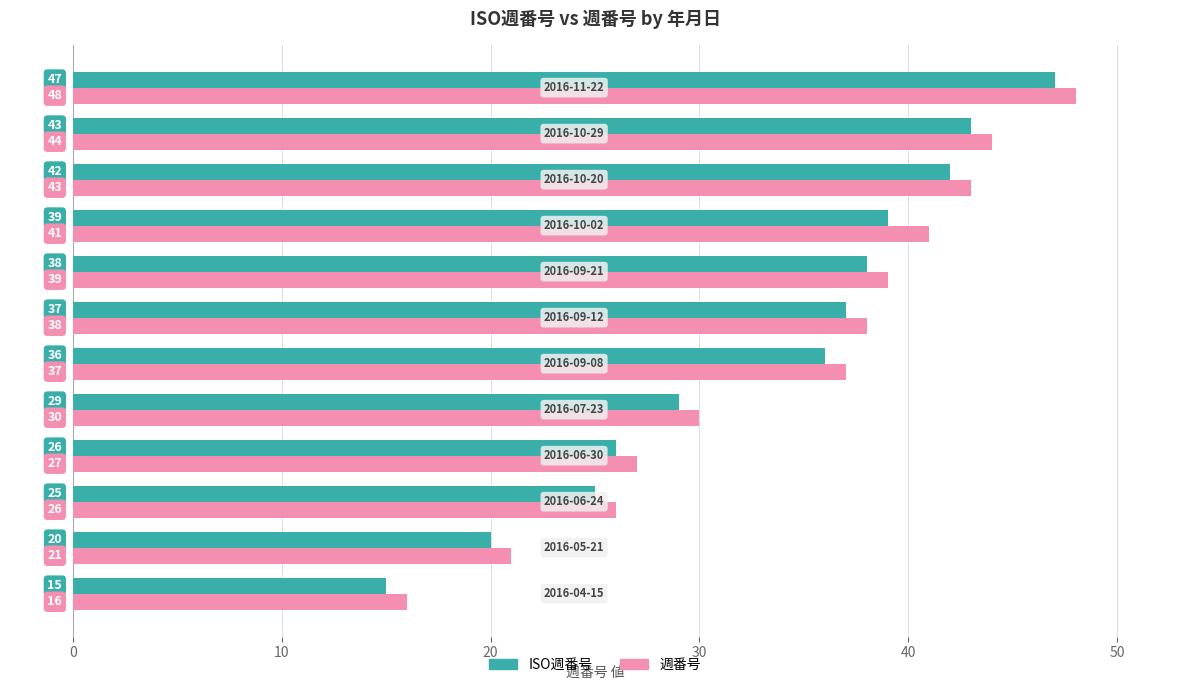

Which series has the largest total across all categories?

週番号